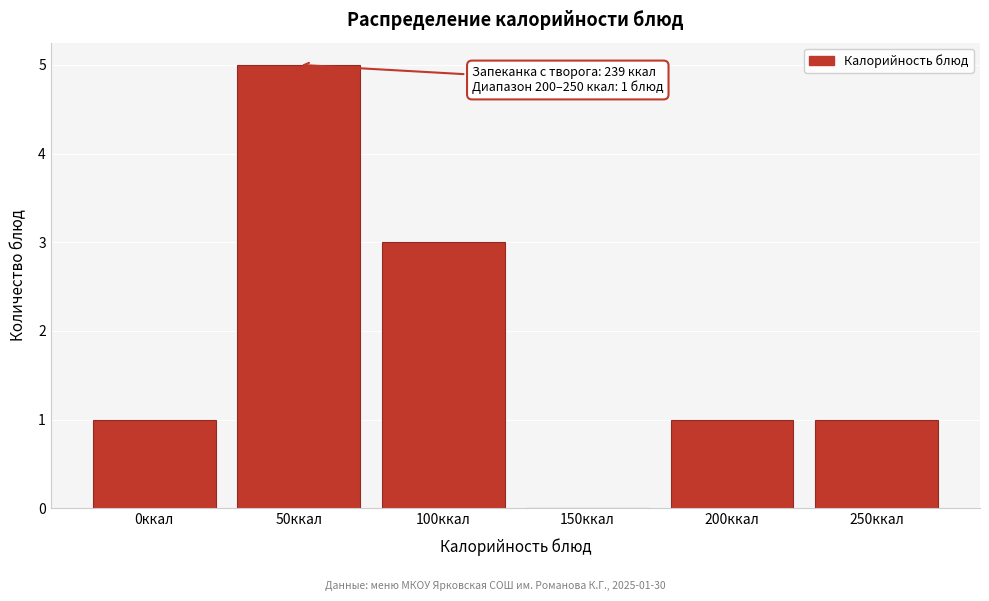

Reading left to right, transcribe all the data shown in this chart.

0ккал=1	50ккал=5	100ккал=3	150ккал=0	200ккал=1	250ккал=1